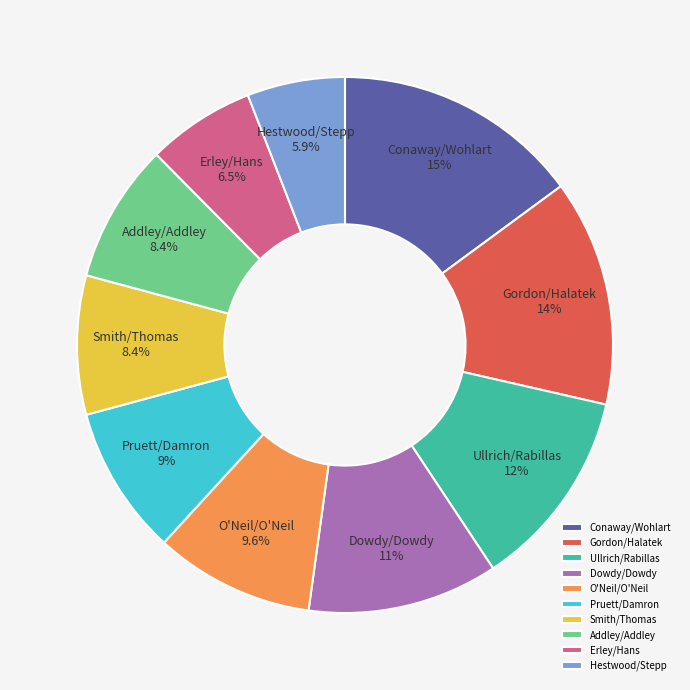

Count the number of slices in the pie.

10